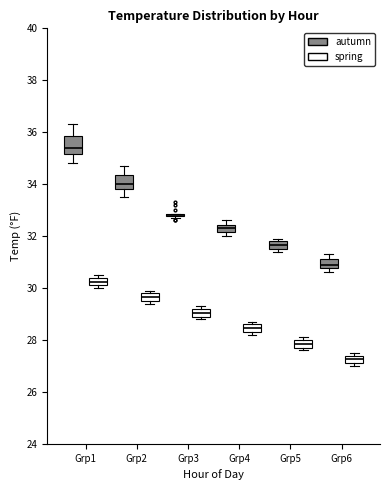

Where is the lower edge of the box for Grp1 (autumn) on the y-axis? The values are not printed on the chart, so give them approximately, as read against the axis.

35.2